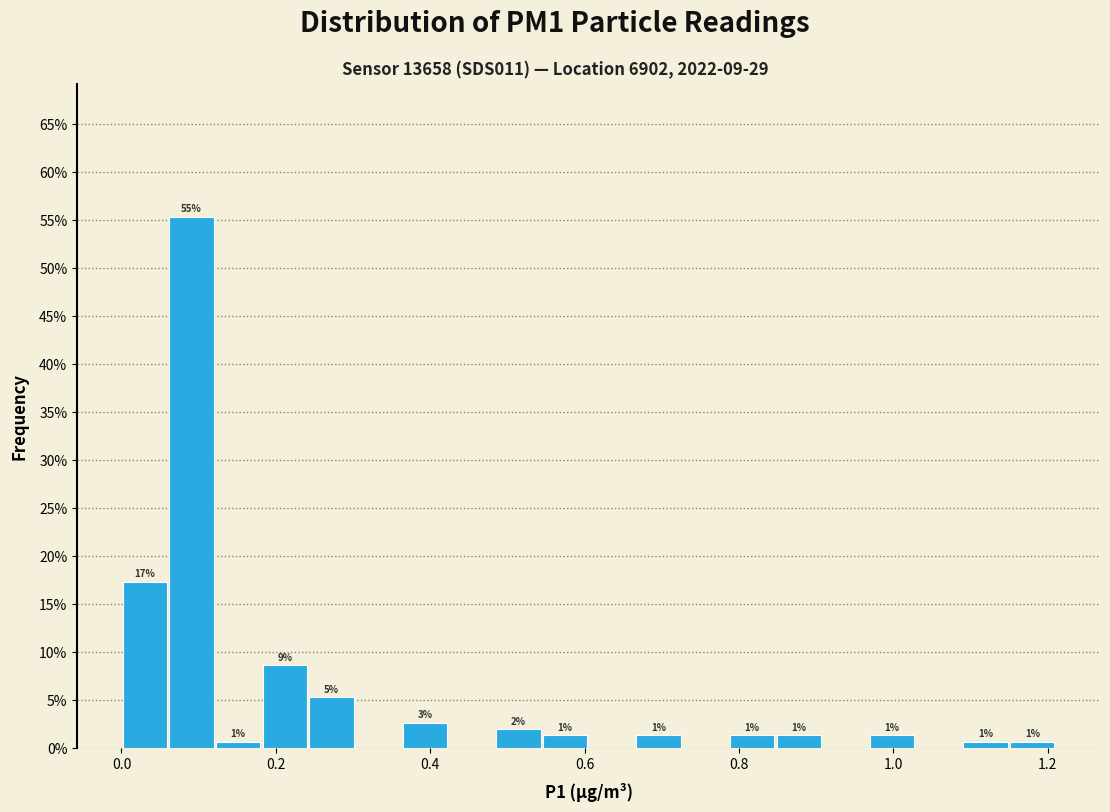

Read against the x-axis, roughly where is the centre of the tallest bar?

0.10